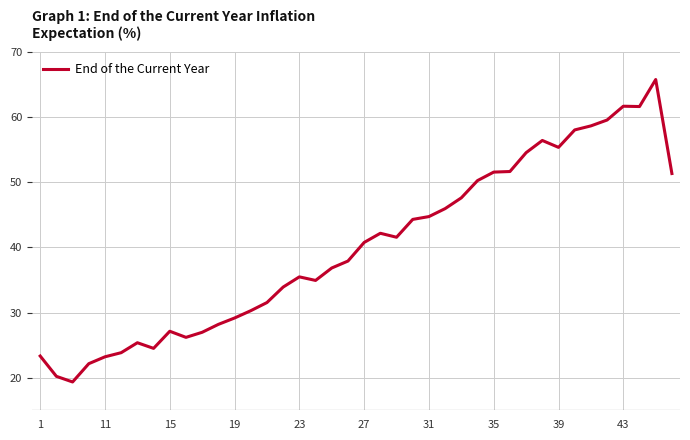

Is this an area chart (filled region under the line)?

No